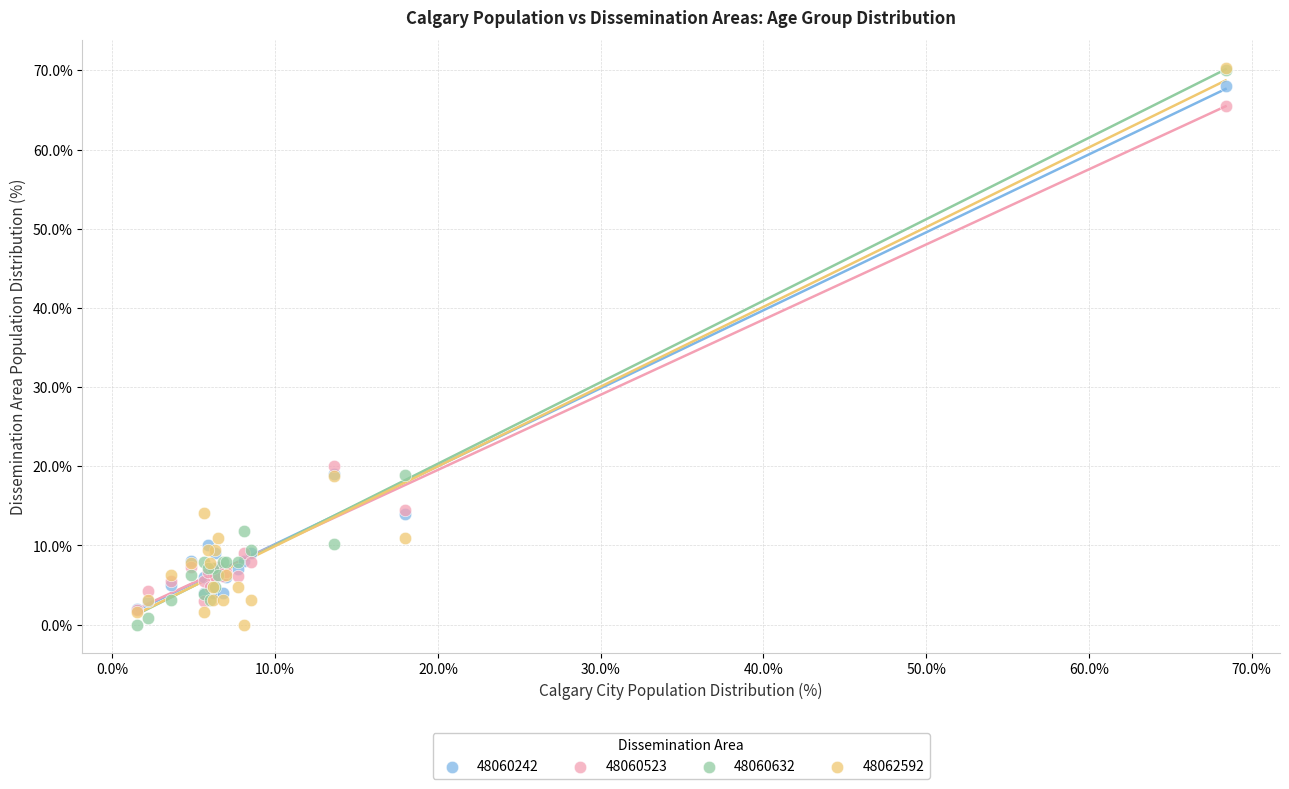

Across all series, what Y value is closest to 35?

20.0